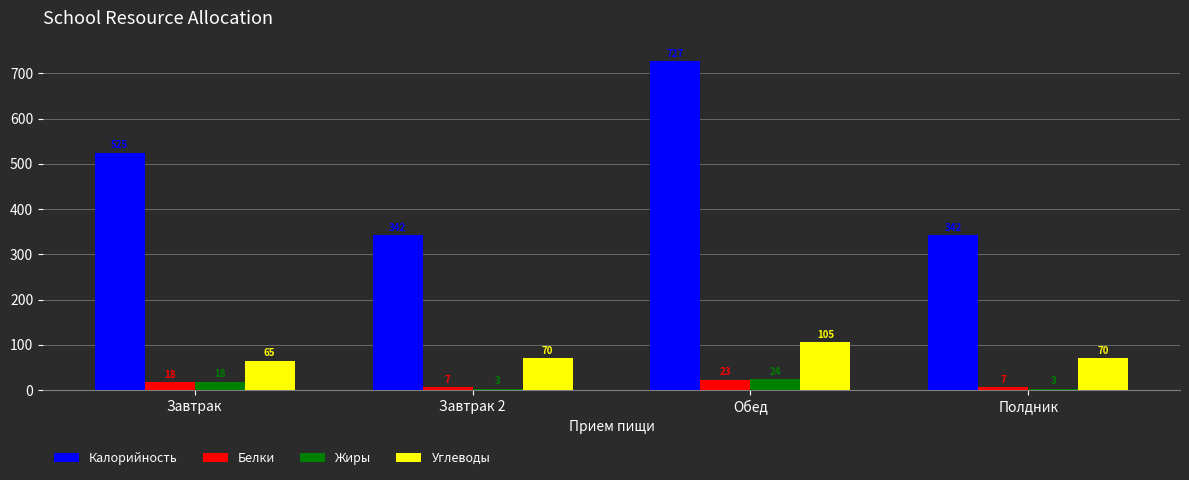

At Завтрак 2, list the series in order from smallest to largest.

Жиры, Белки, Углеводы, Калорийность